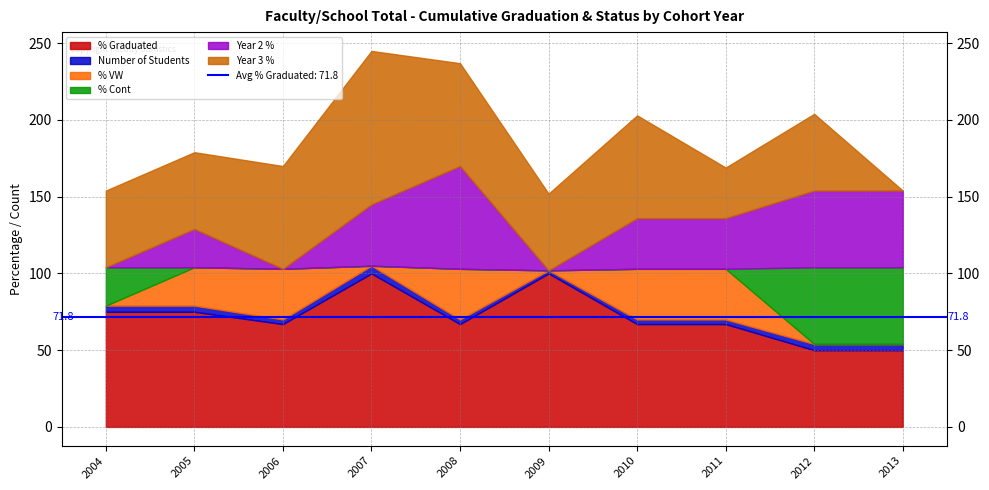

Reading left to right, transcribe all the data shown in this chart.

% Graduated: 2004=75	2005=75	2006=67	2007=100	2008=67	2009=100	2010=67	2011=67	2012=50	2013=50
Number of Students: 2004=4	2005=4	2006=3	2007=5	2008=3	2009=2	2010=3	2011=3	2012=4	2013=4
% VW: 2004=0	2005=25	2006=33	2007=0	2008=33	2009=0	2010=33	2011=33	2012=0	2013=0
% Cont: 2004=25	2005=0	2006=0	2007=0	2008=0	2009=0	2010=0	2011=0	2012=50	2013=50
Year 2 %: 2004=0	2005=25	2006=0	2007=40	2008=67	2009=0	2010=33	2011=33	2012=50	2013=50
Year 3 %: 2004=50	2005=50	2006=67	2007=100	2008=67	2009=50	2010=67	2011=33	2012=50	2013=0